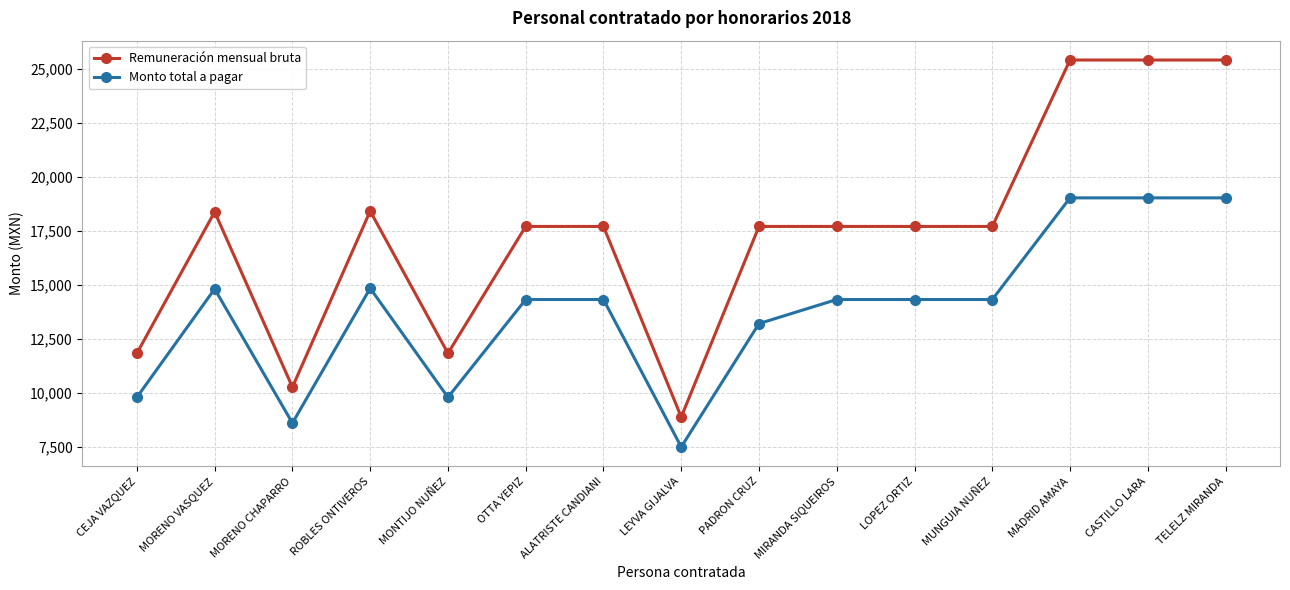

Rank the series at MONTIJO NUÑEZ from highest to lowest value.

Remuneración mensual bruta, Monto total a pagar